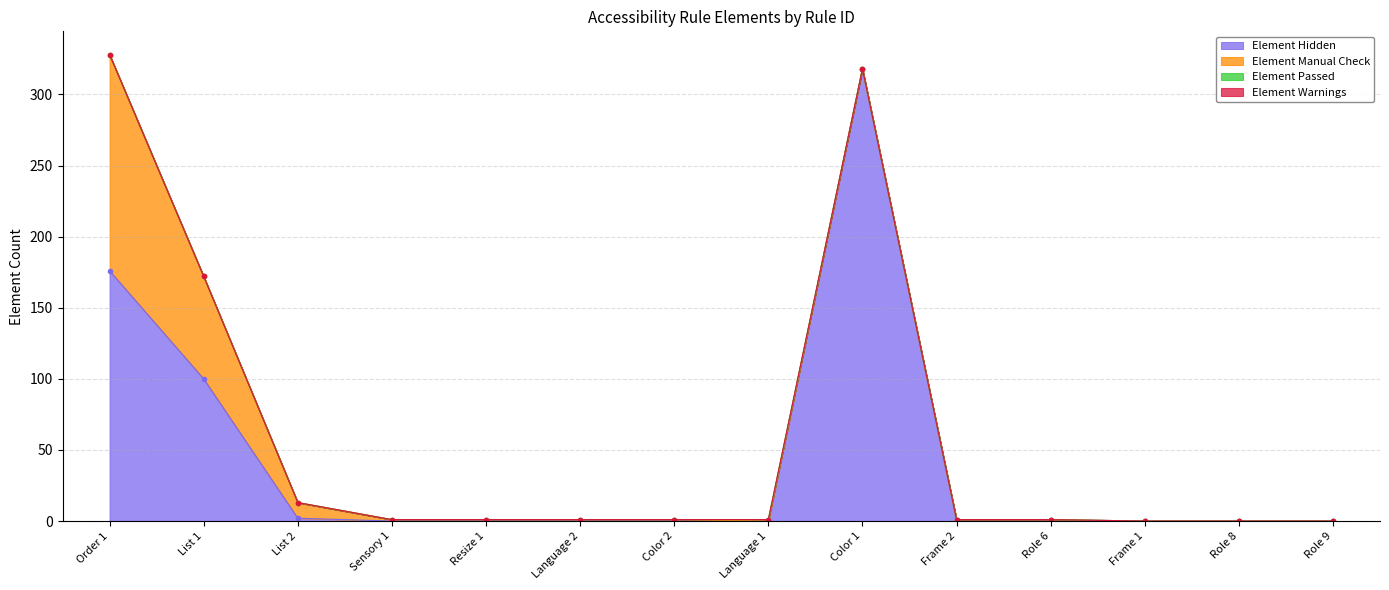

Between Role 6 and Language 1, which is larger?

Role 6